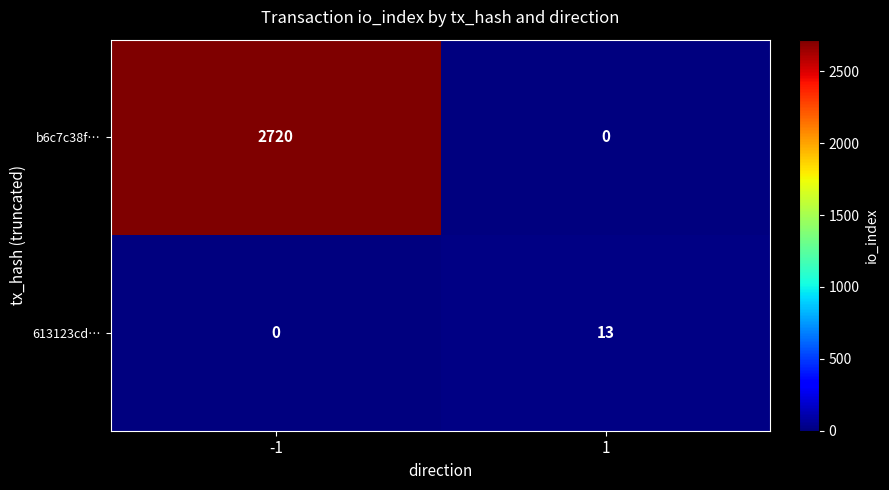

What value does the 613123cd… series have at 1, to the nearest 10?

10